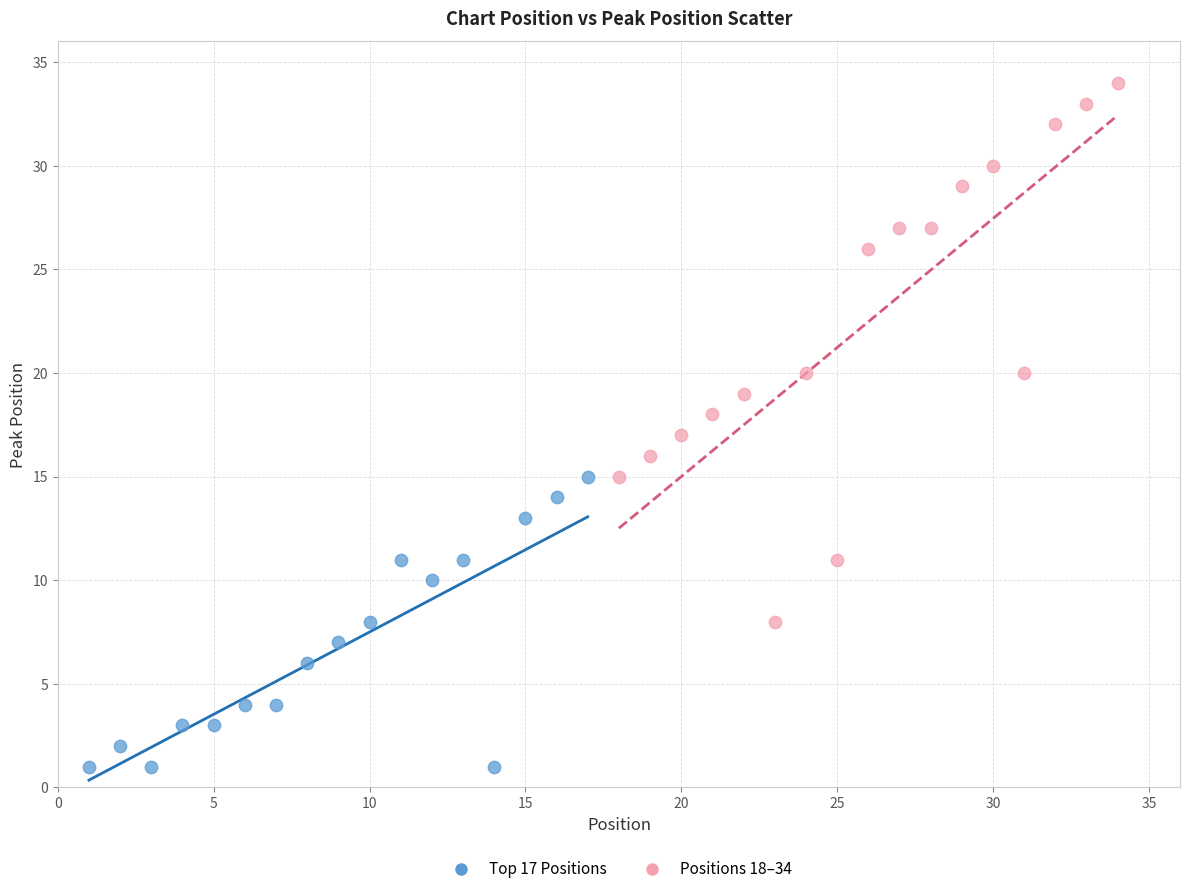

Which series has the widest spread of Y values?

Positions 18–34